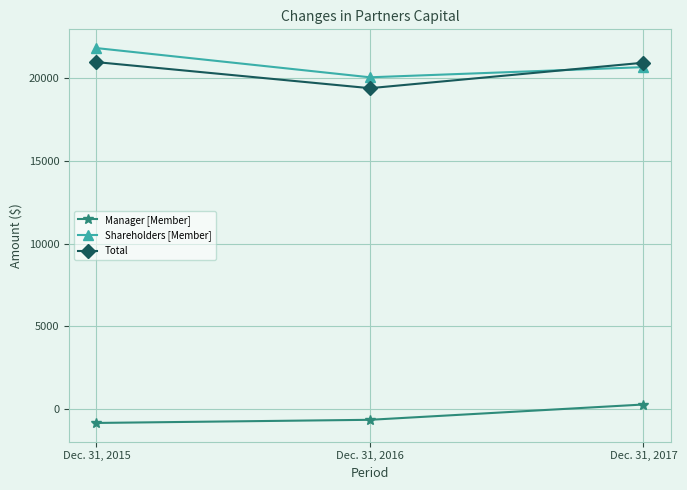

The Shareholders [Member] series shows 20682 at Dec. 31, 2017. True or false?

True